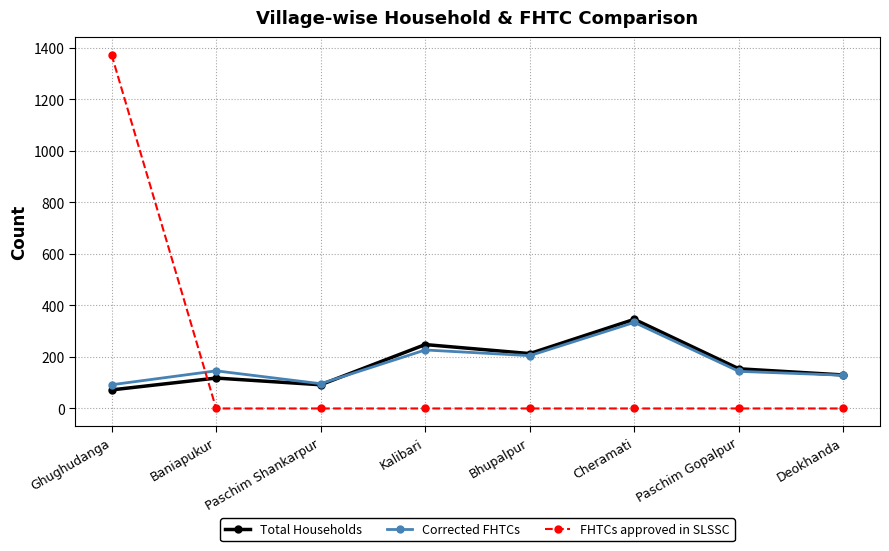

What is the maximum value shown in the chart?

1373